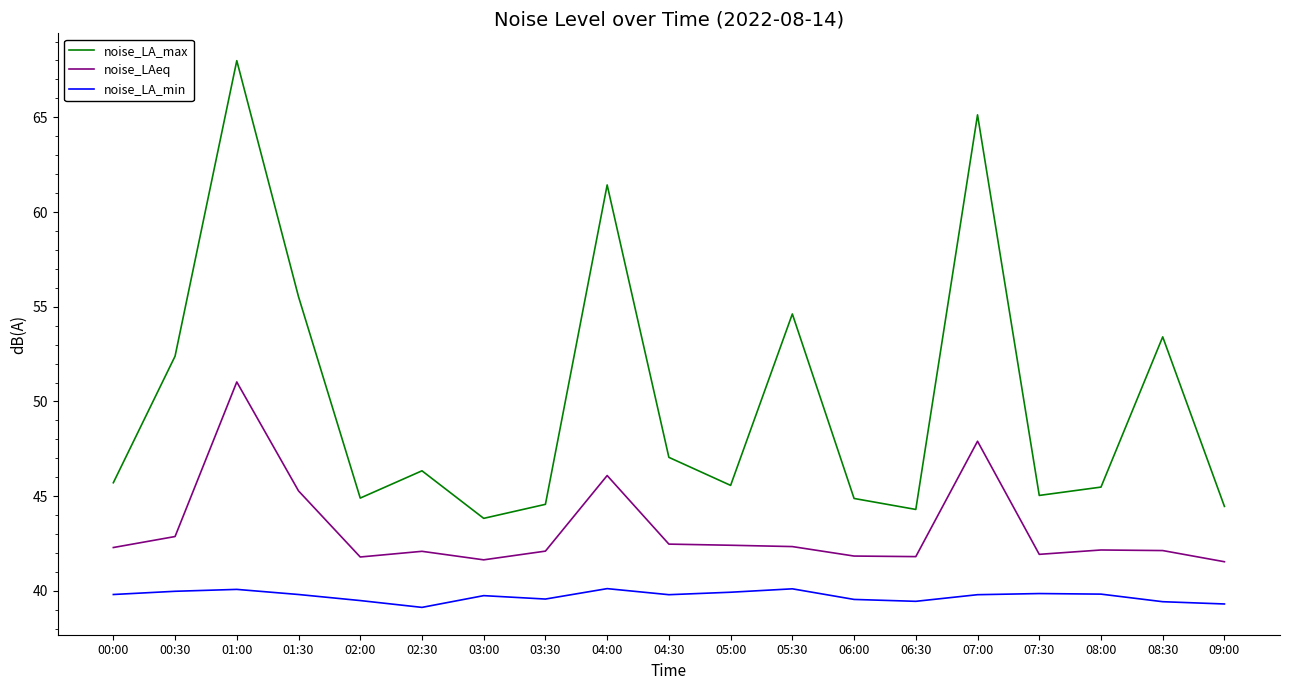

True or false: noise_LA_min has a value of 63.3 at 04:00.

False